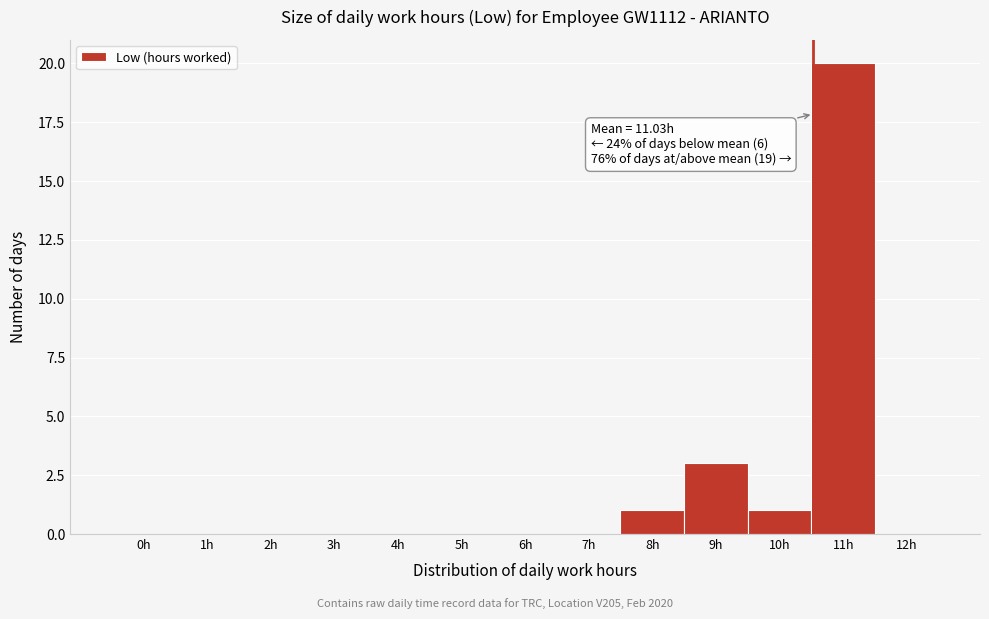

Reading left to right, transcribe all the data shown in this chart.

0h=0	1h=0	2h=0	3h=0	4h=0	5h=0	6h=0	7h=0	8h=1	9h=3	10h=1	11h=20	12h=0